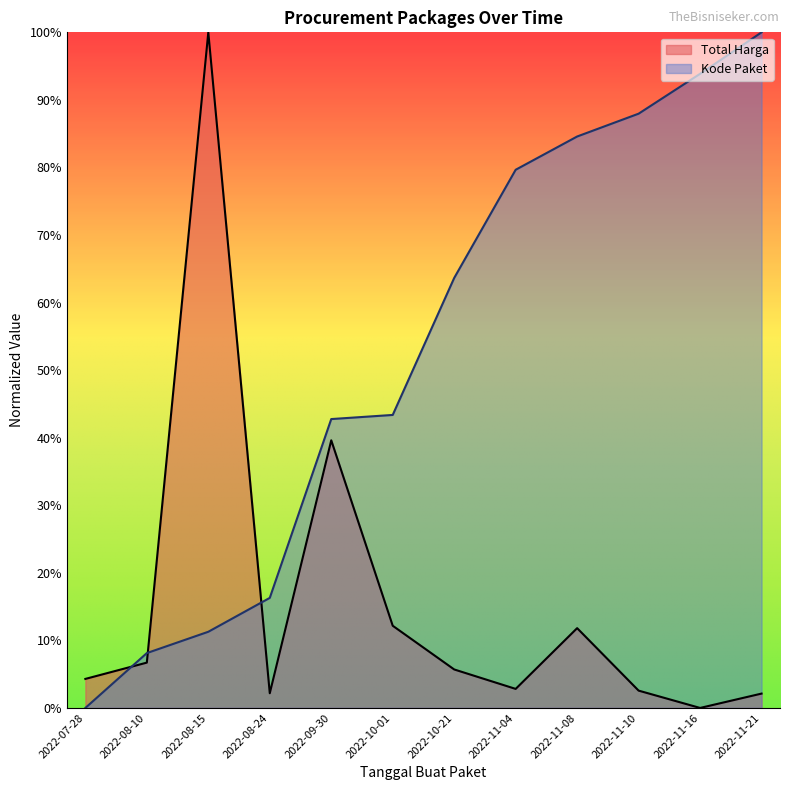

Rank the series by their average value, from lowest to highest.

Total Harga, Kode Paket